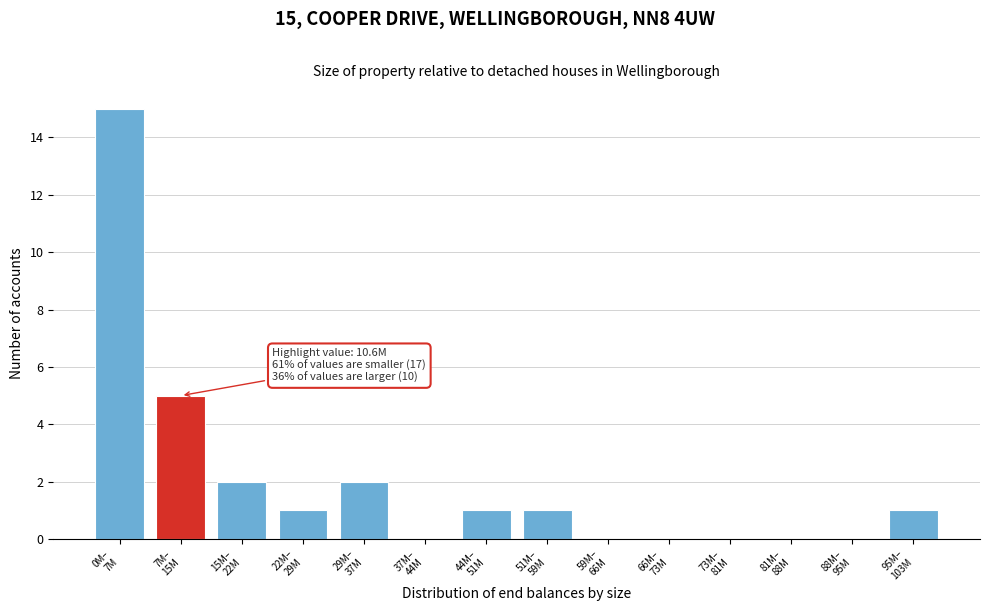

What is the sum of all values?

28